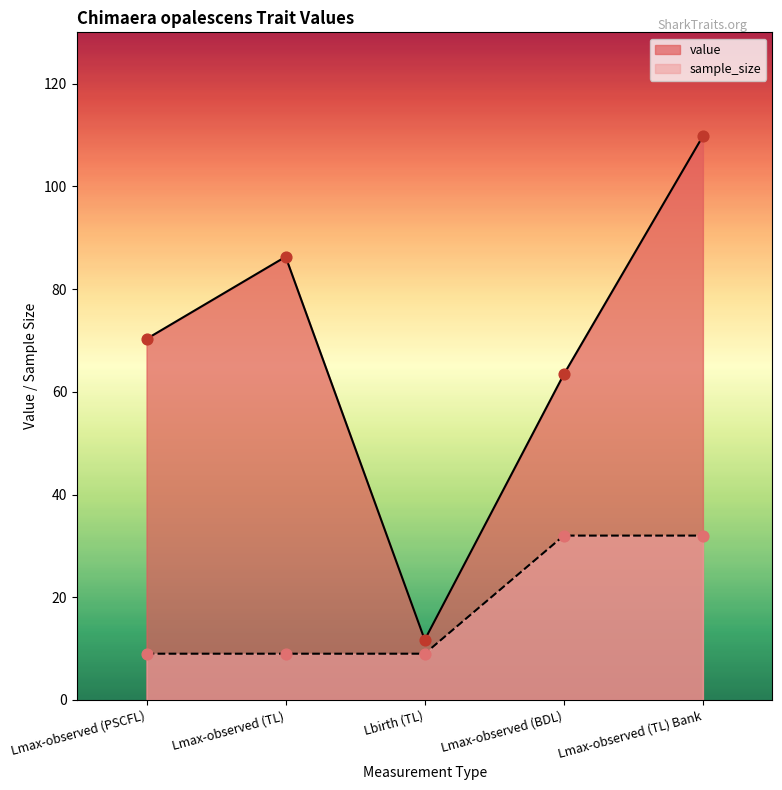

Which series contains the lowest Y value?

sample_size